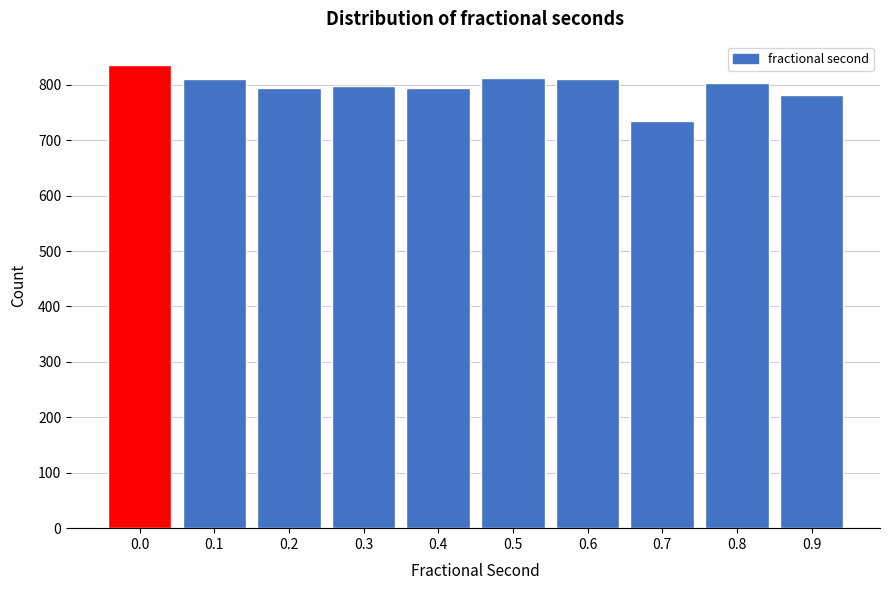

What is the value of the 9th bar from the left?

804